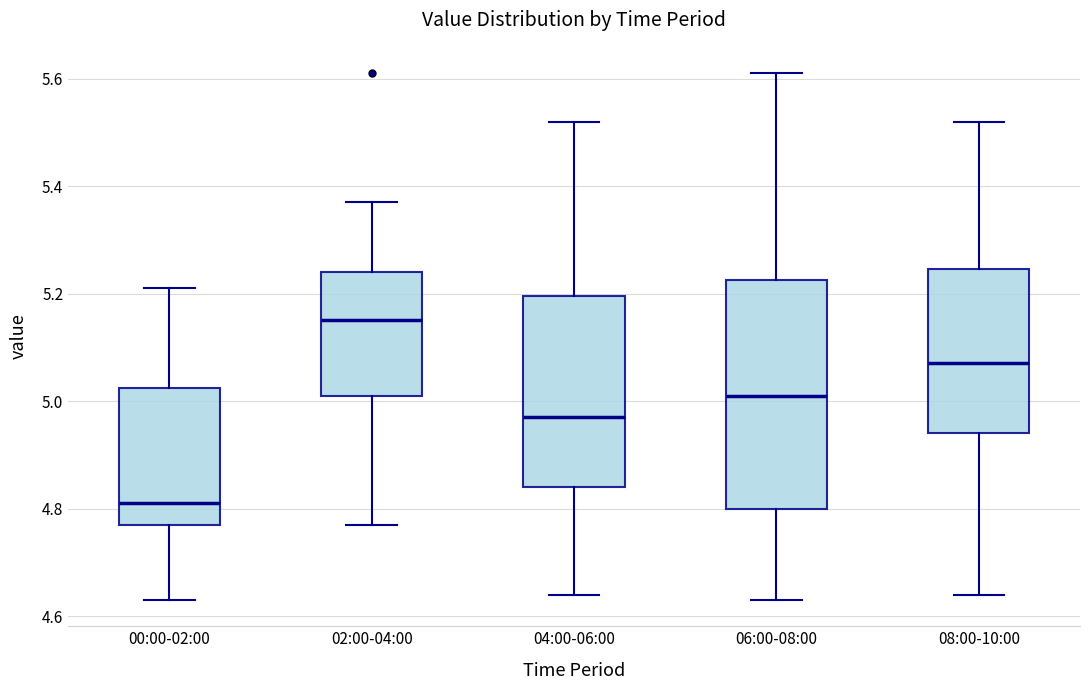

Reading left to right, read every box against the y-axis: the position of its median line, the range the box covers, and the ends of its whiskers. The values are not printed on the chart, so give them approximately, as read against the axis.

00:00-02:00: median 4.82, box 4.78 to 5.02, whiskers 4.64 to 5.22
02:00-04:00: median 5.16, box 5.02 to 5.24, whiskers 4.78 to 5.38
04:00-06:00: median 4.98, box 4.84 to 5.20, whiskers 4.64 to 5.52
06:00-08:00: median 5.02, box 4.80 to 5.22, whiskers 4.64 to 5.62
08:00-10:00: median 5.08, box 4.94 to 5.24, whiskers 4.64 to 5.52